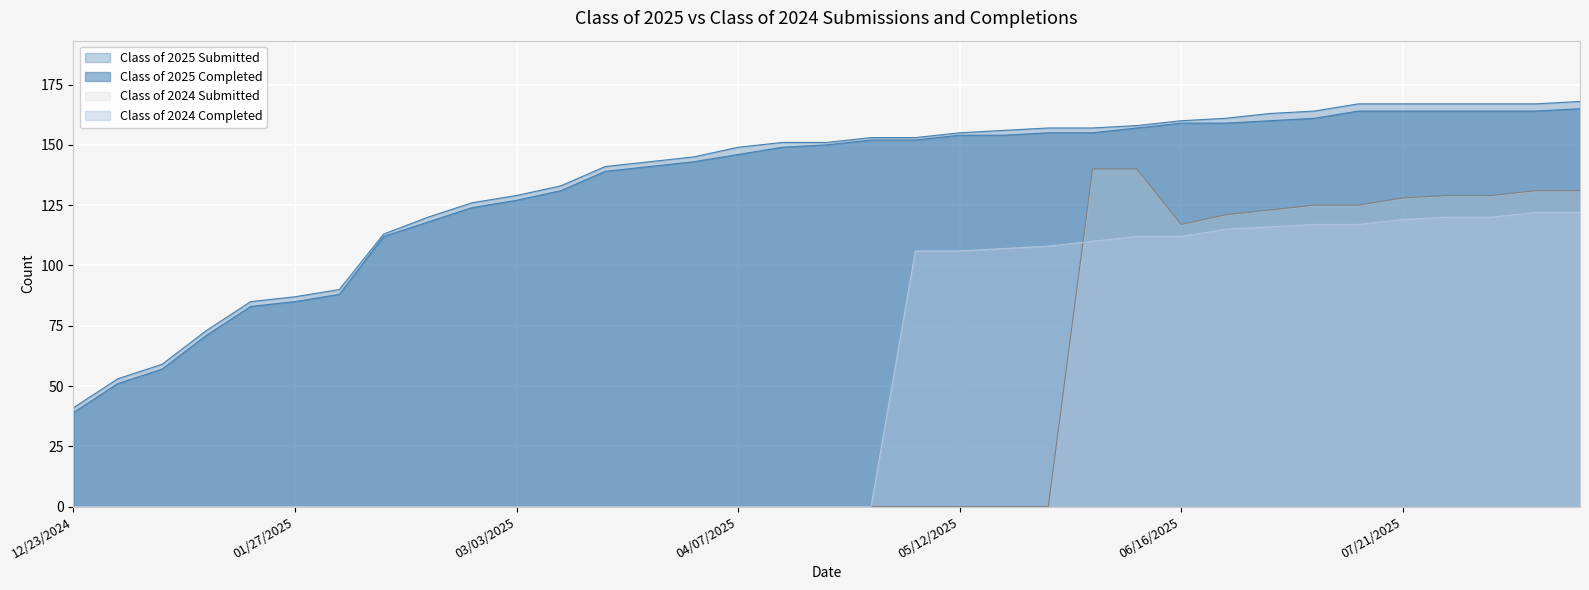

What is the sum of the Class of 2024 Completed values at 07/07/2025 and 02/03/2025?

117